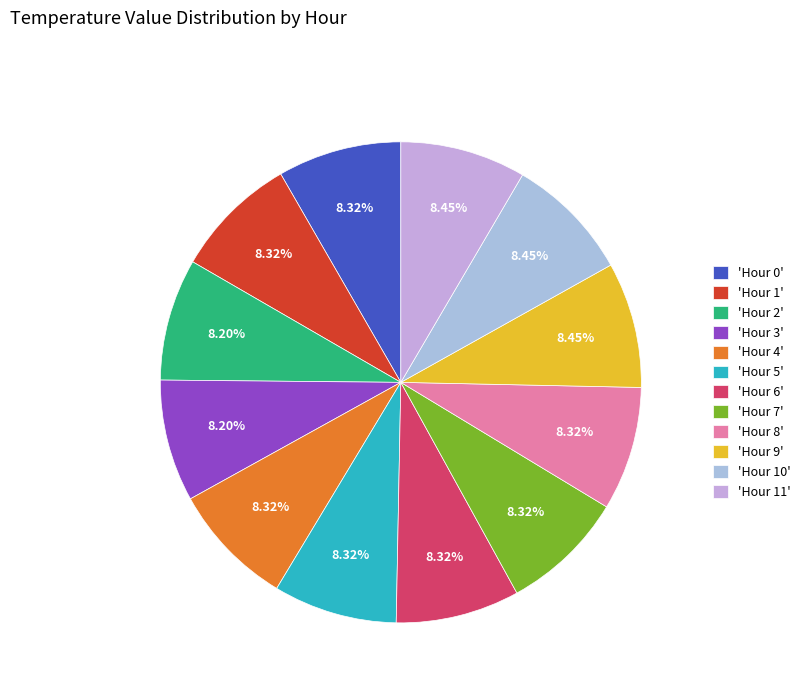

How many segments does this pie chart have?

12